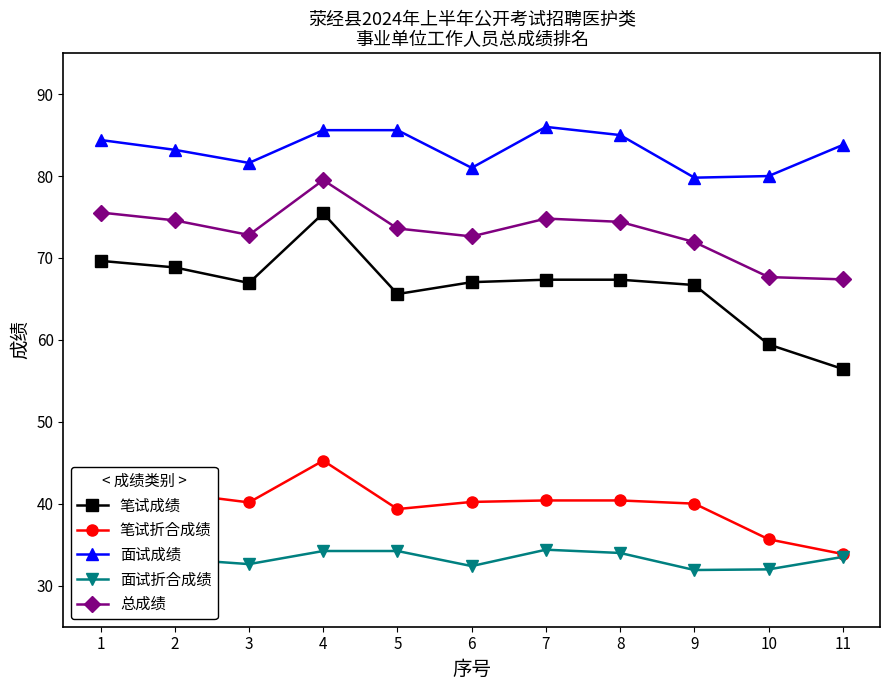

True or false: 笔试折合成绩 has a value of 33.9 at 11.

True